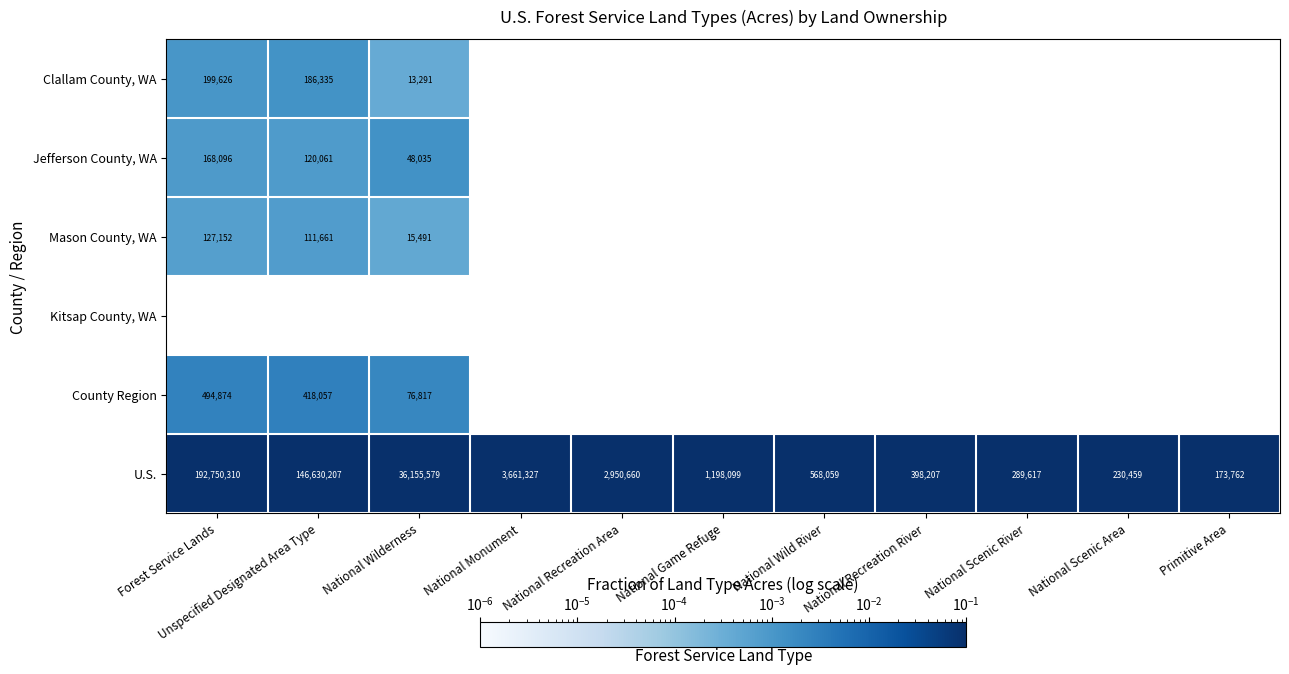

List the labels in order of U.S. value, largest first.

Forest Service Lands, Unspecified Designated Area Type, National Wilderness, National Monument, National Recreation Area, National Game Refuge, National Wild River, National Recreation River, National Scenic River, National Scenic Area, Primitive Area